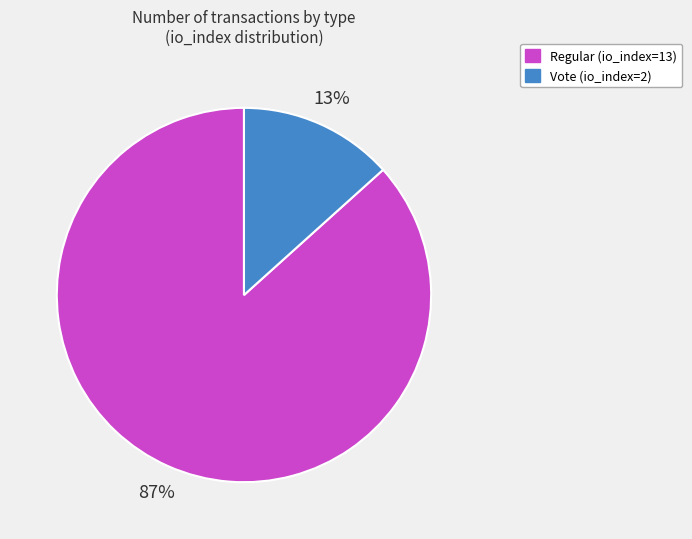

Count the number of slices in the pie.

2